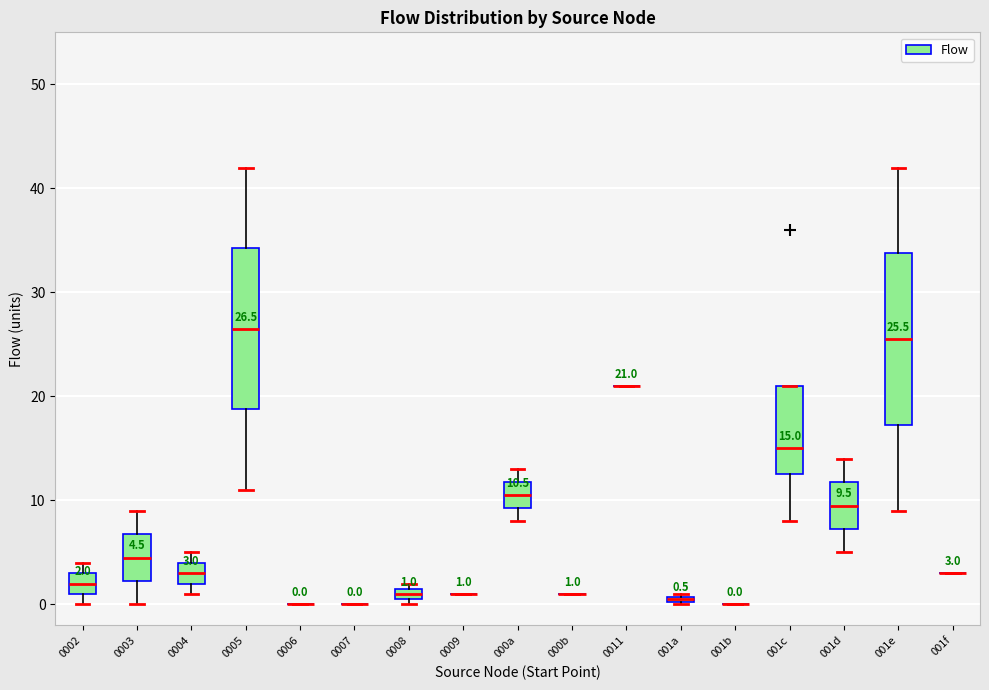

Which box is the tallest, from its lower edge to its upper edge?

001e